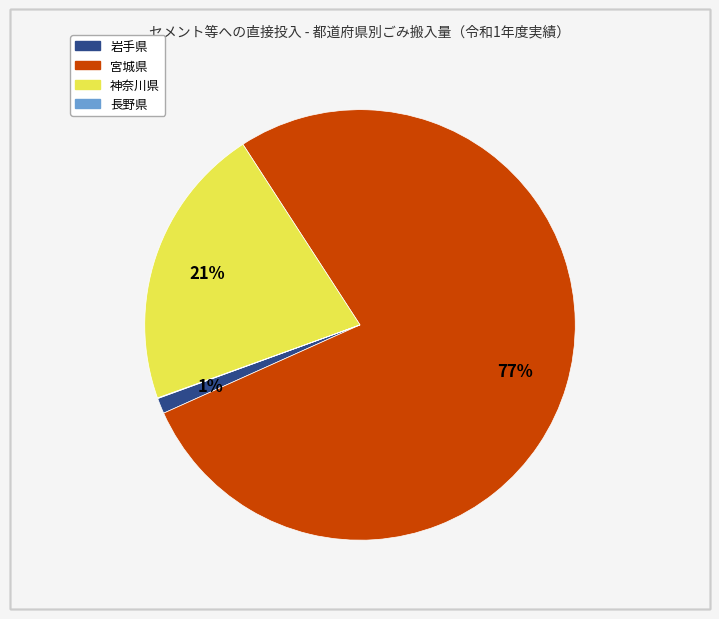

Is there any slice that represents more than half of the pie?

Yes